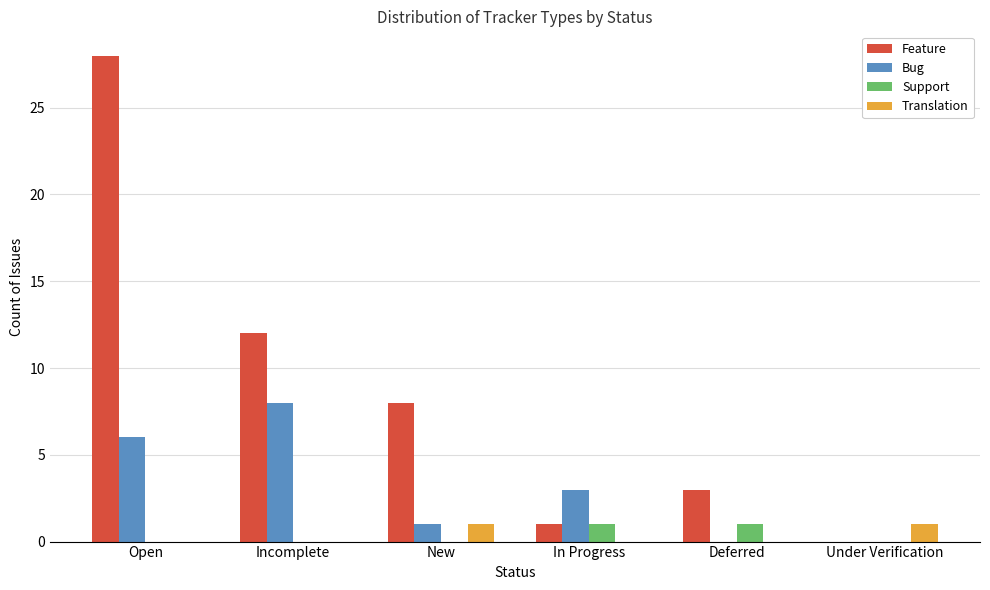

Count the number of categories in the chart.

6